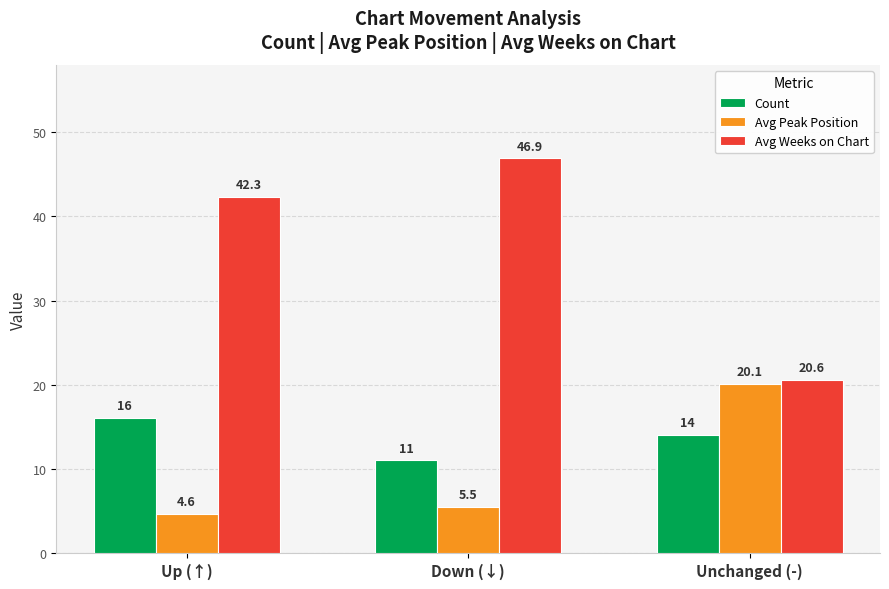

What is the value of the Avg Peak Position bar at the 2nd from the left?

5.5